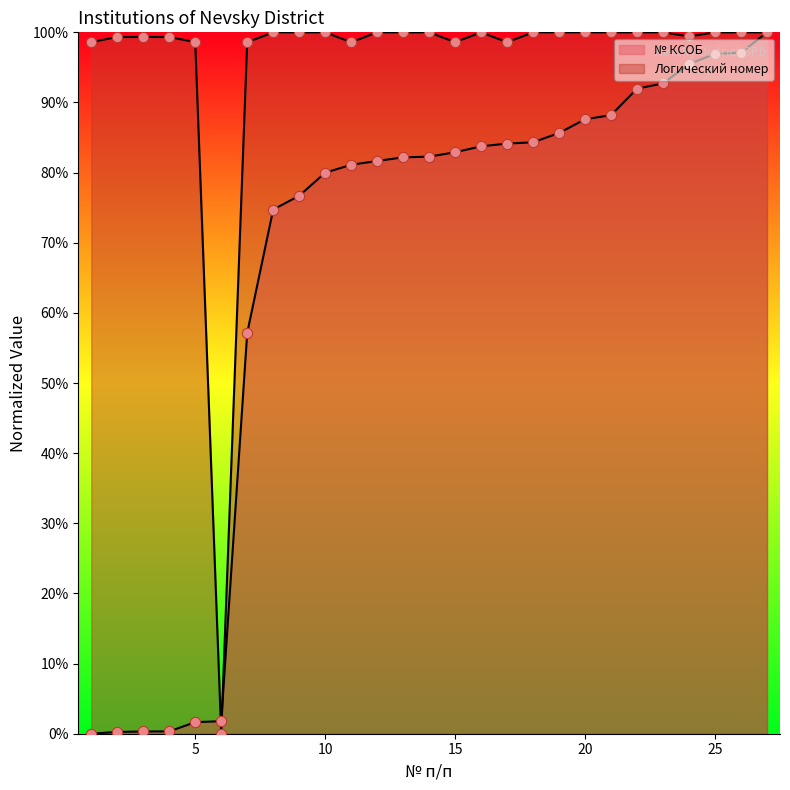

Which series reaches the minimum Y coordinate?

№ КСОБ